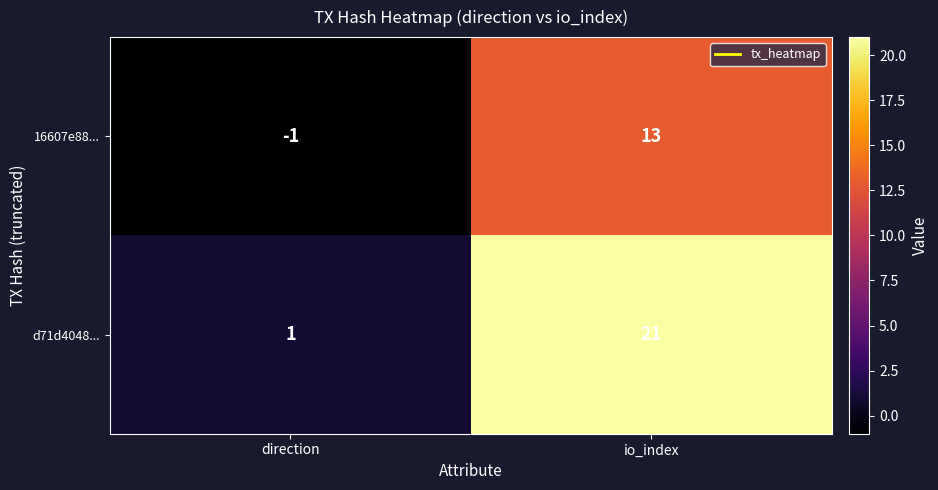

Which series has the largest total across all categories?

d71d4048...